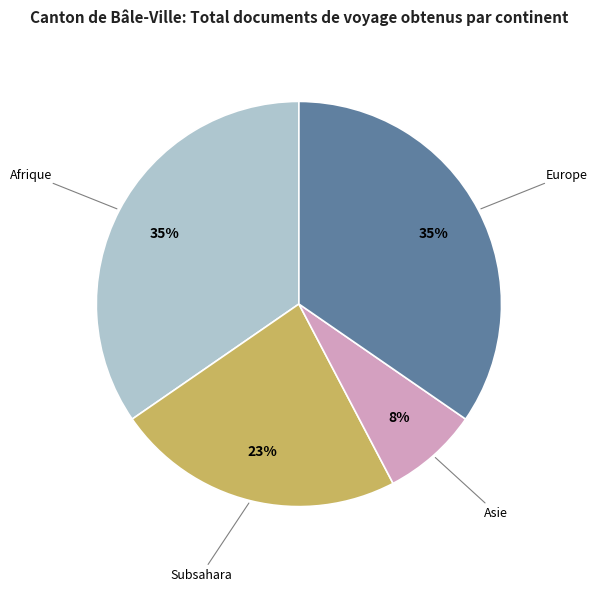

Is the sum of Europe and Afrique greater than half?

Yes